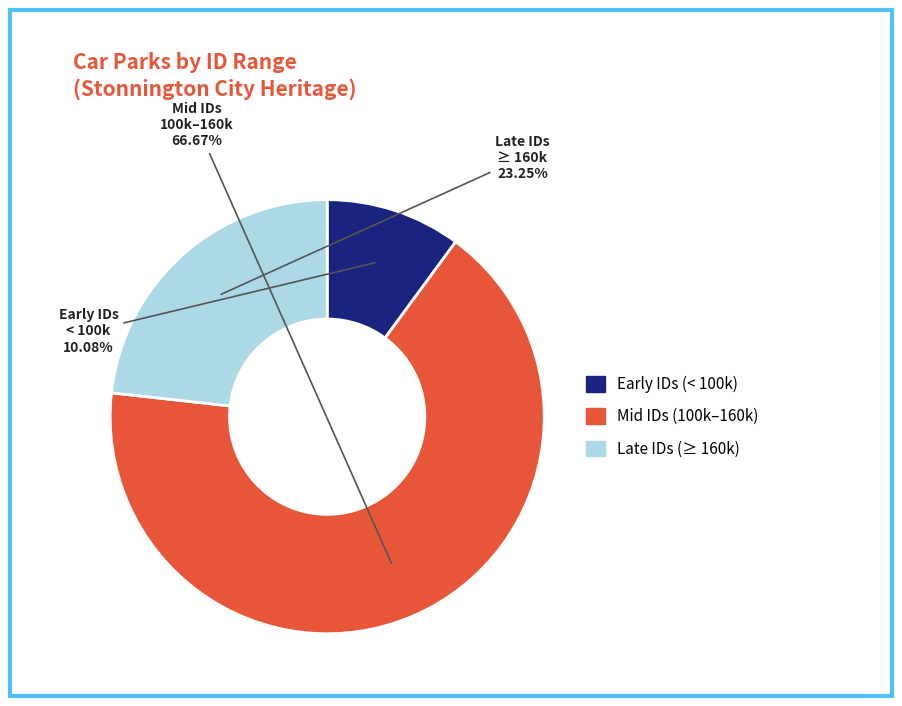

Does any single category account for the majority?

Yes